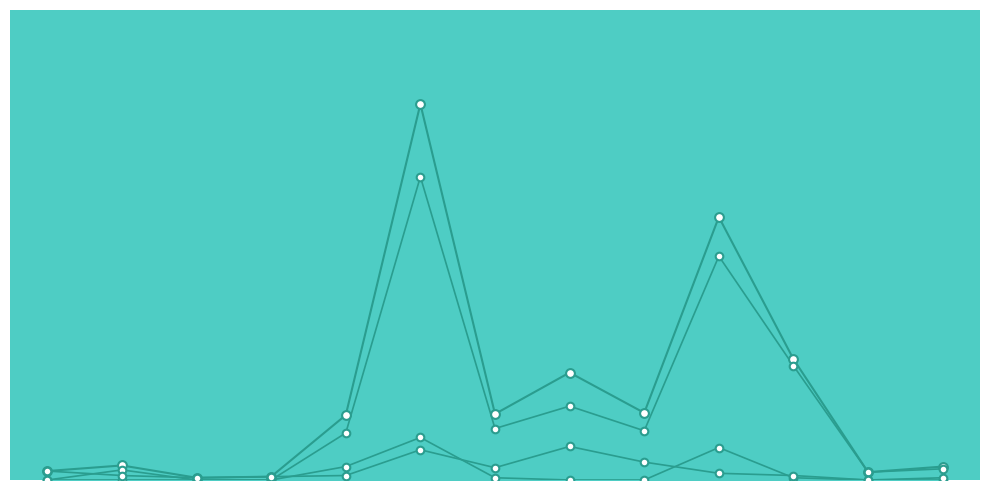

At which category is the sum across all series the highest?

SMP NEGERI 1